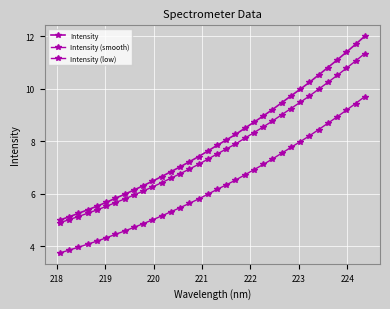

What is the smallest value displayed?

3.8